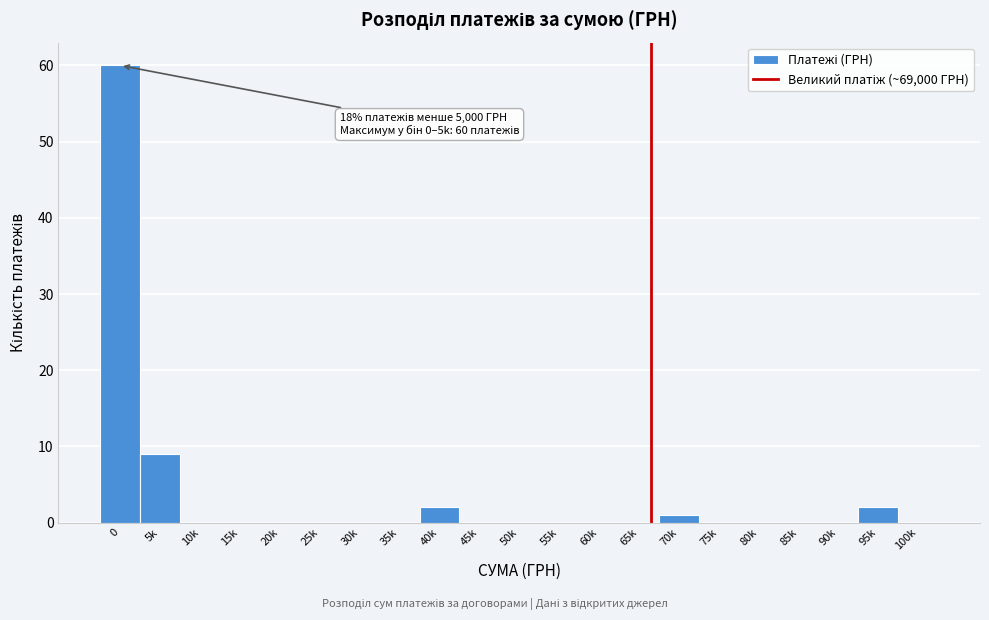

Reading right to left, extract all data points from this chart.

100k=0	95k=2	90k=0	85k=0	80k=0	75k=0	70k=1	65k=0	60k=0	55k=0	50k=0	45k=0	40k=2	35k=0	30k=0	25k=0	20k=0	15k=0	10k=0	5k=9	0=60